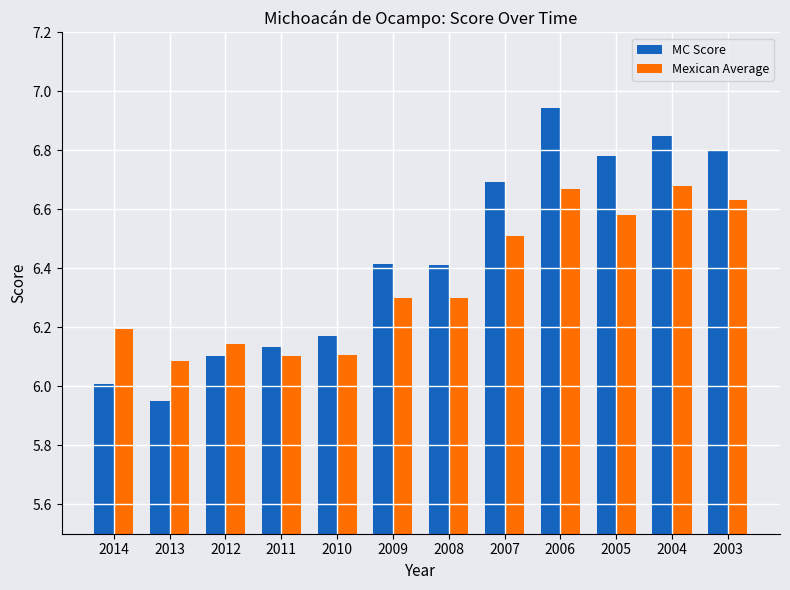

At which label does MC Score reach its peak?

2006